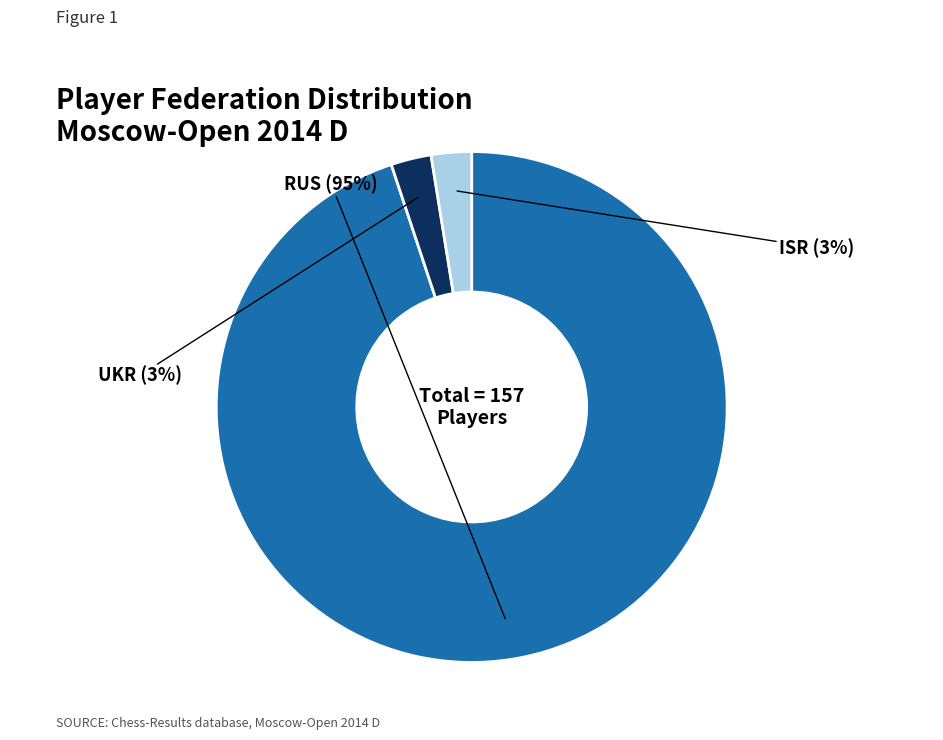

What is the largest slice in the pie chart?

RUS